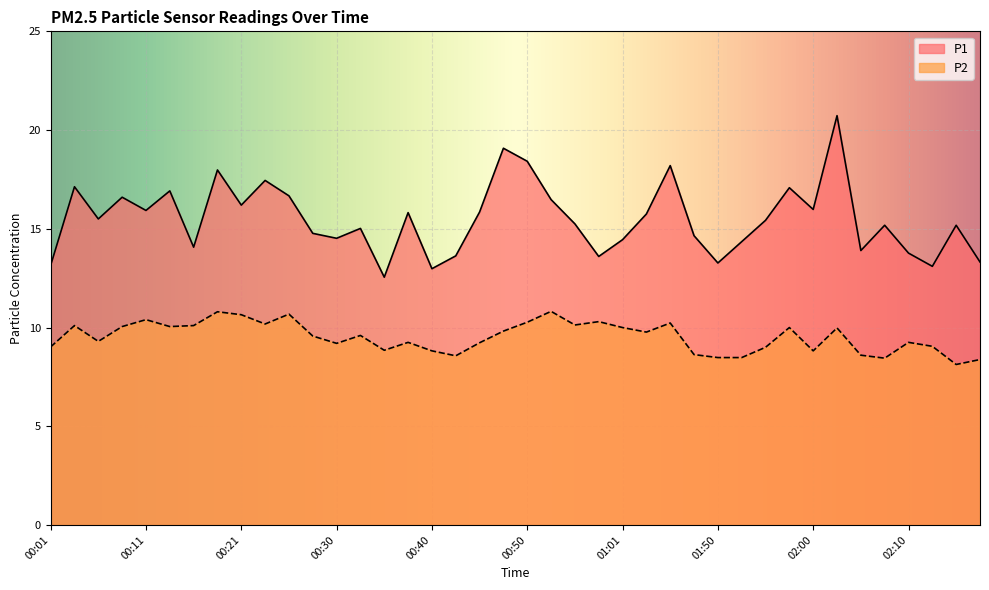

At which category does P1 reach its first local peak?

00:03